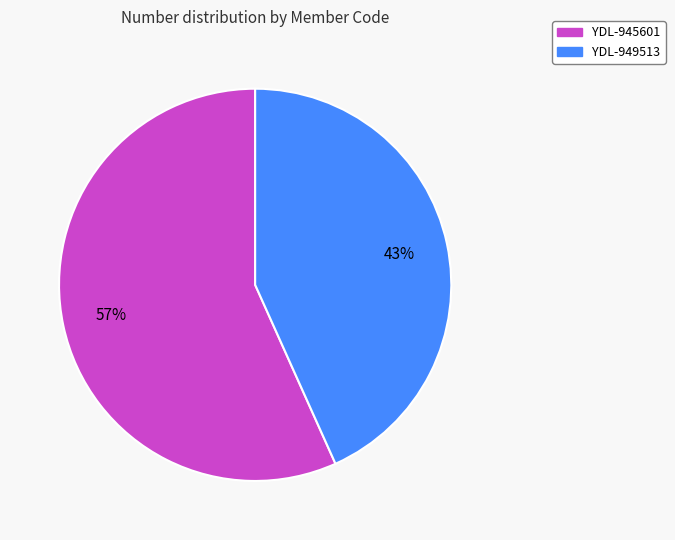

Count the number of slices in the pie.

2